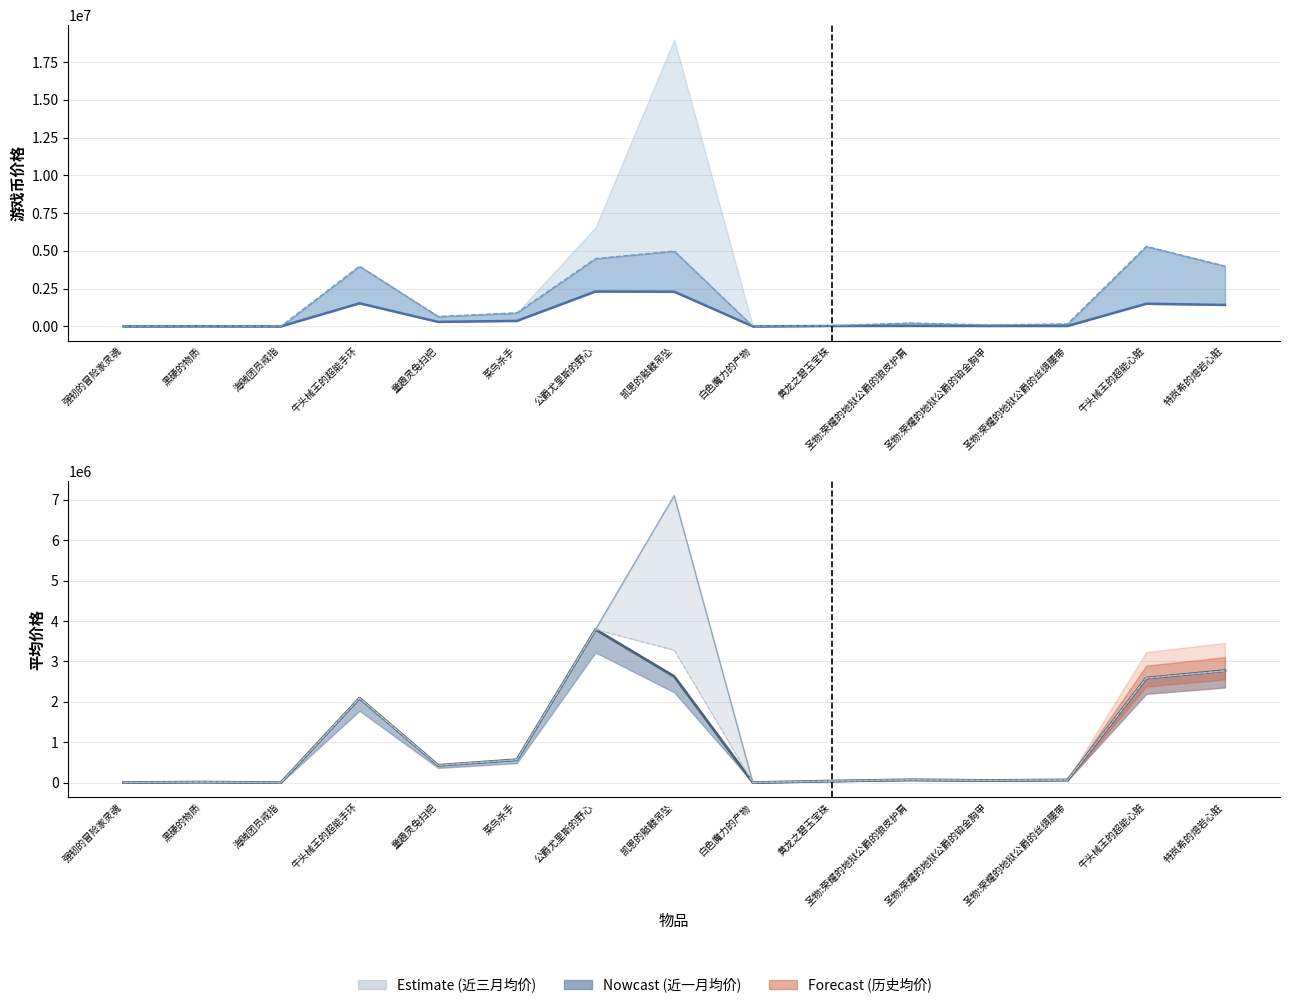

What value does the 近三月平均价 series have at 特岚希的熔岩心脏, to the nearest 10?

2773250